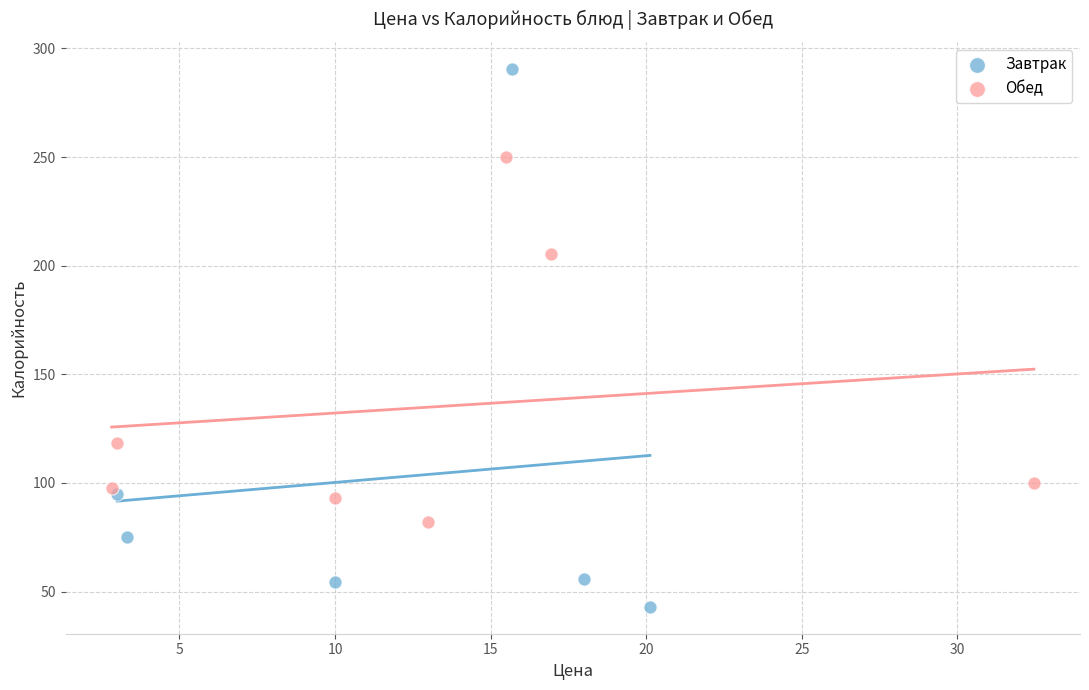

Which series reaches the maximum Y coordinate?

Завтрак